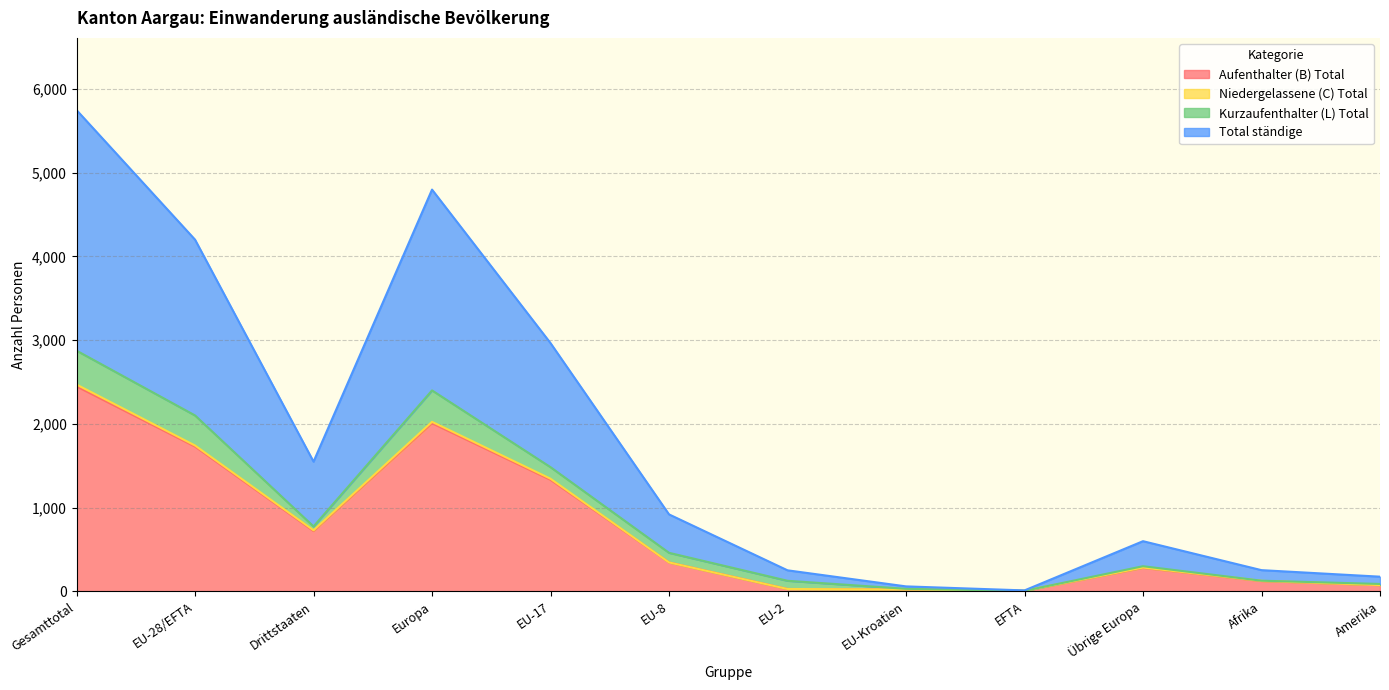

What is the maximum value shown in the chart?

2874